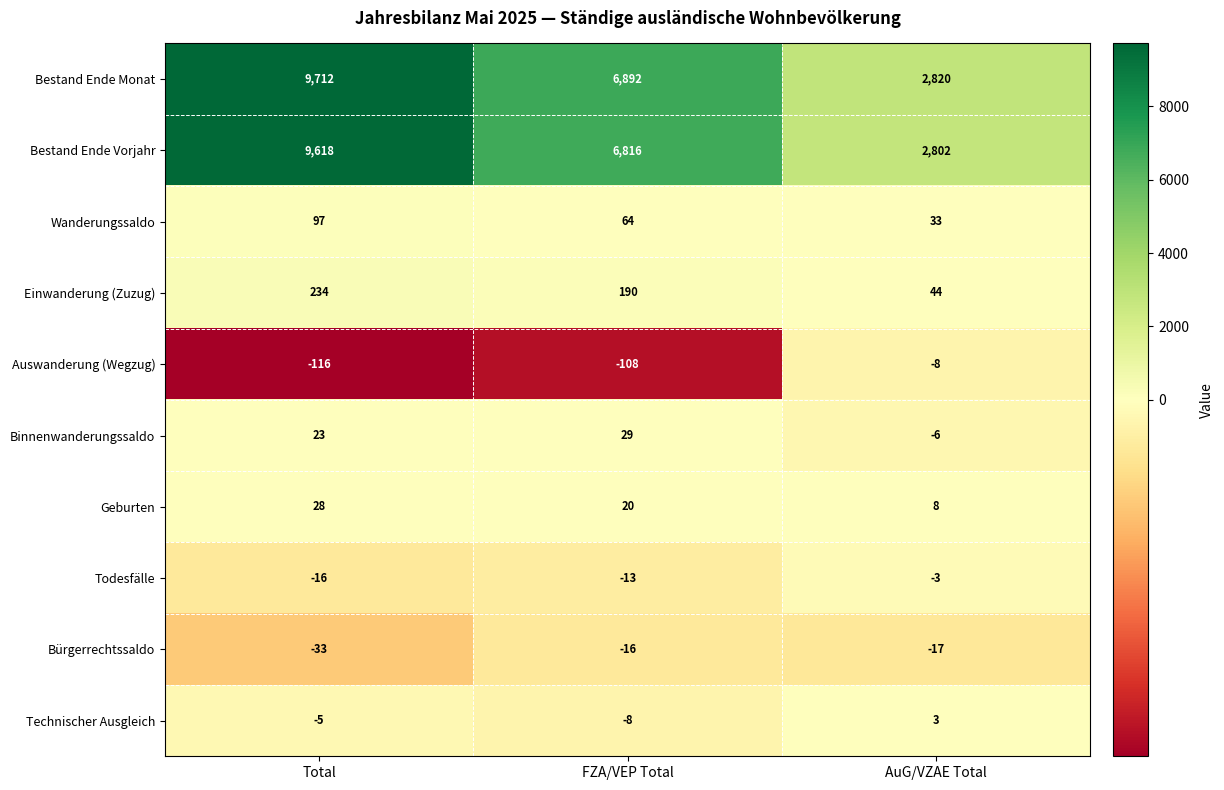

Which series changed the most between Total and AuG/VZAE Total?

Bestand Ende Monat